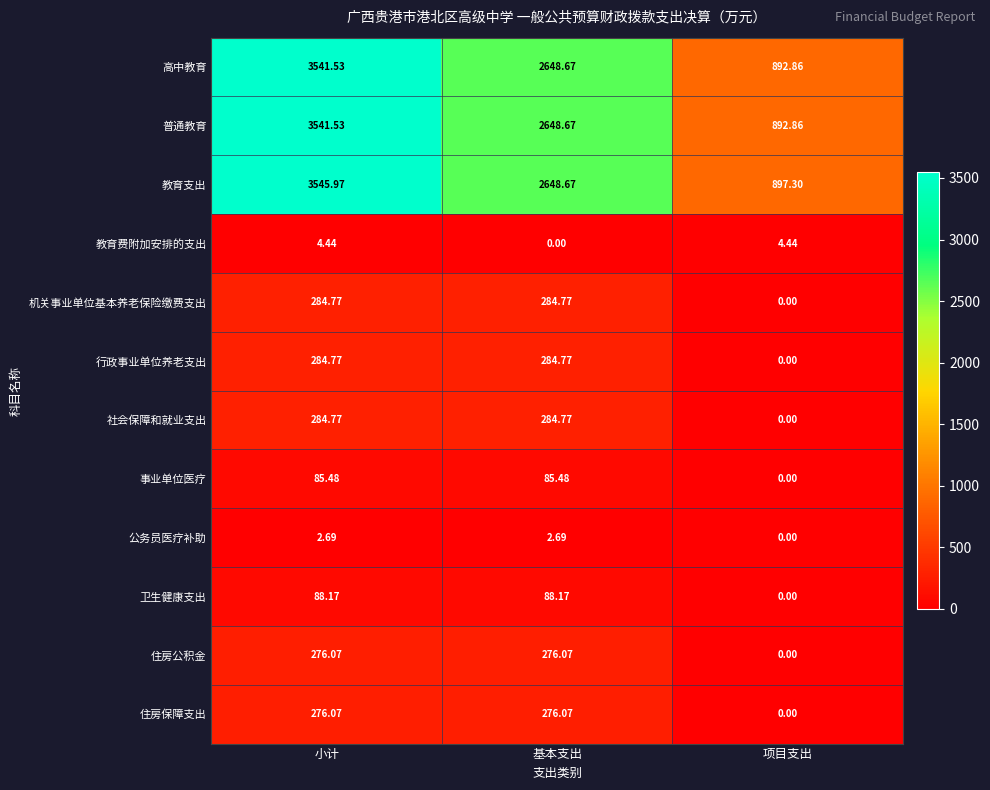

At which category is the sum across all series the highest?

小计